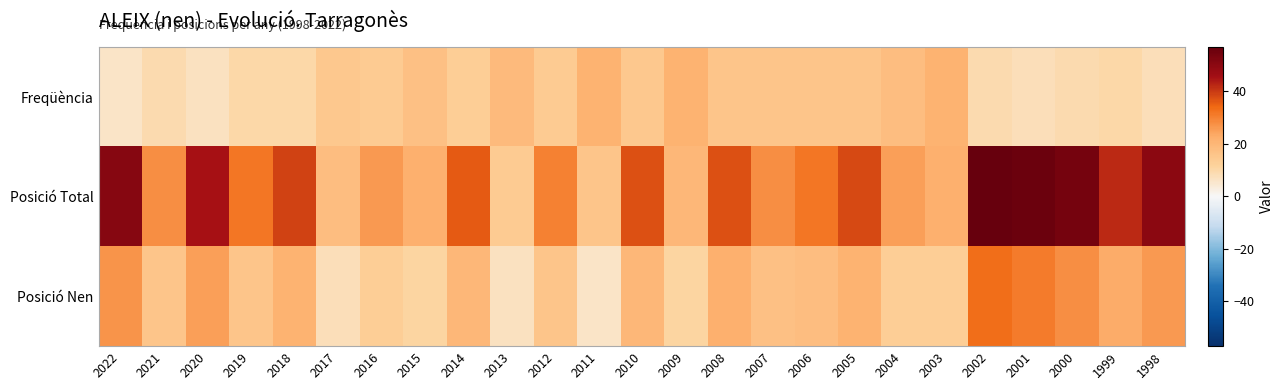

Which label corresponds to the smallest value in the chart?

2022